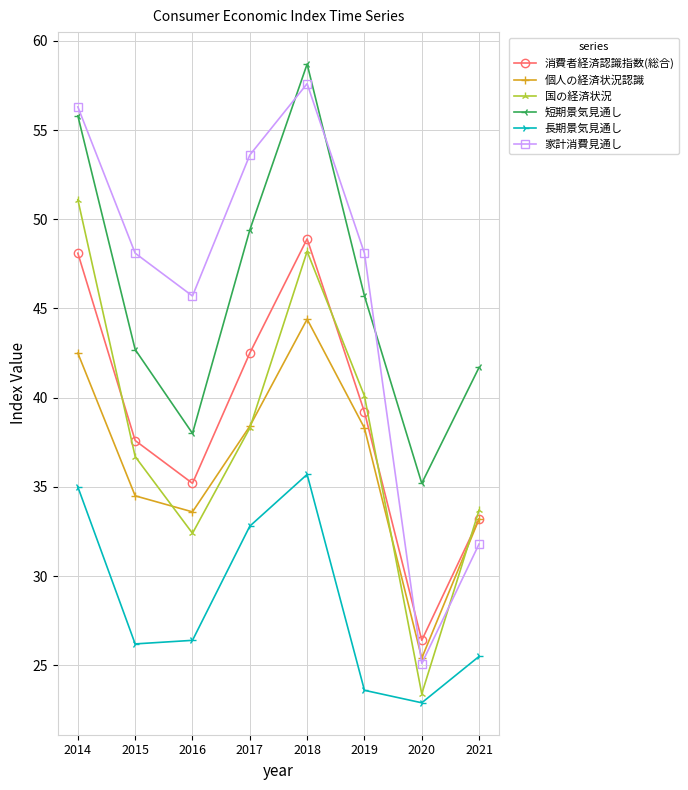

True or false: 国の経済状況 and 消費者経済認識指数(総合) intersect in this chart.

True